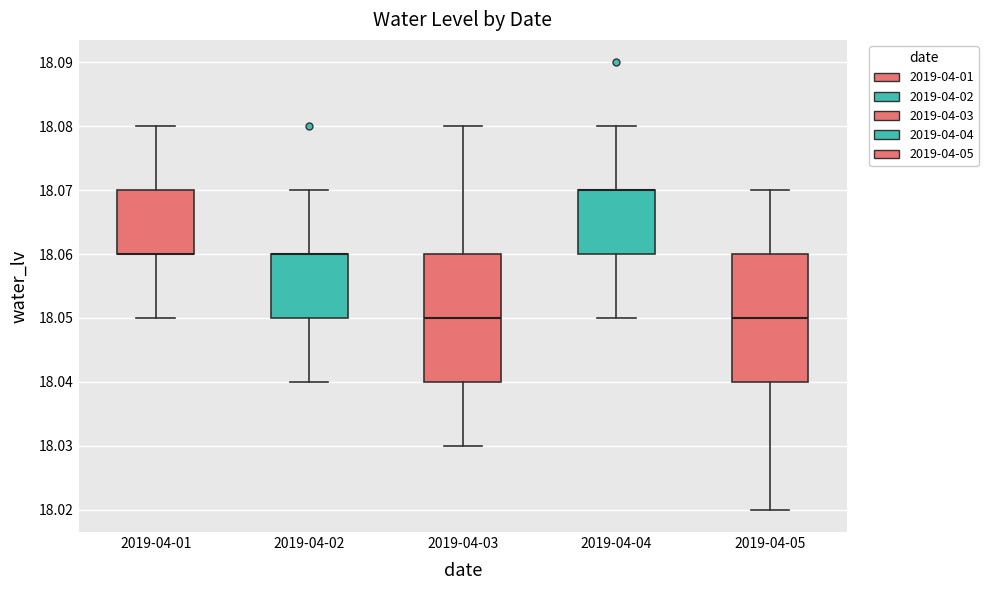

Where is the lower edge of the box for 2019-04-04 on the y-axis? The values are not printed on the chart, so give them approximately, as read against the axis.

18.06